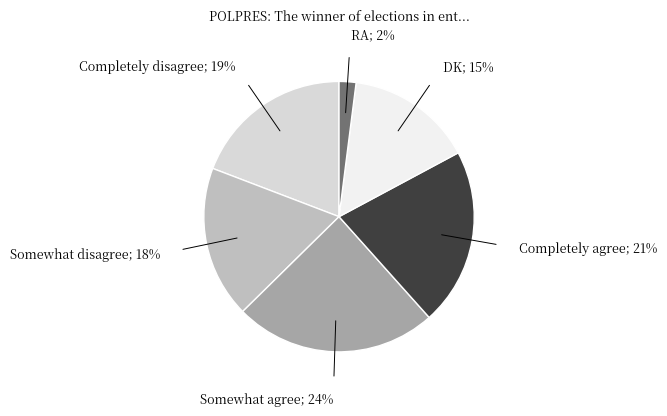

Is there any slice that represents more than half of the pie?

No